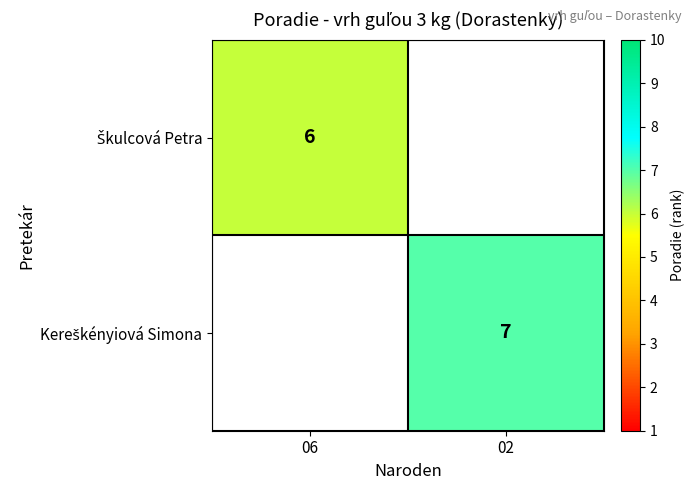

At which category does the chart reach its minimum across all series?

06